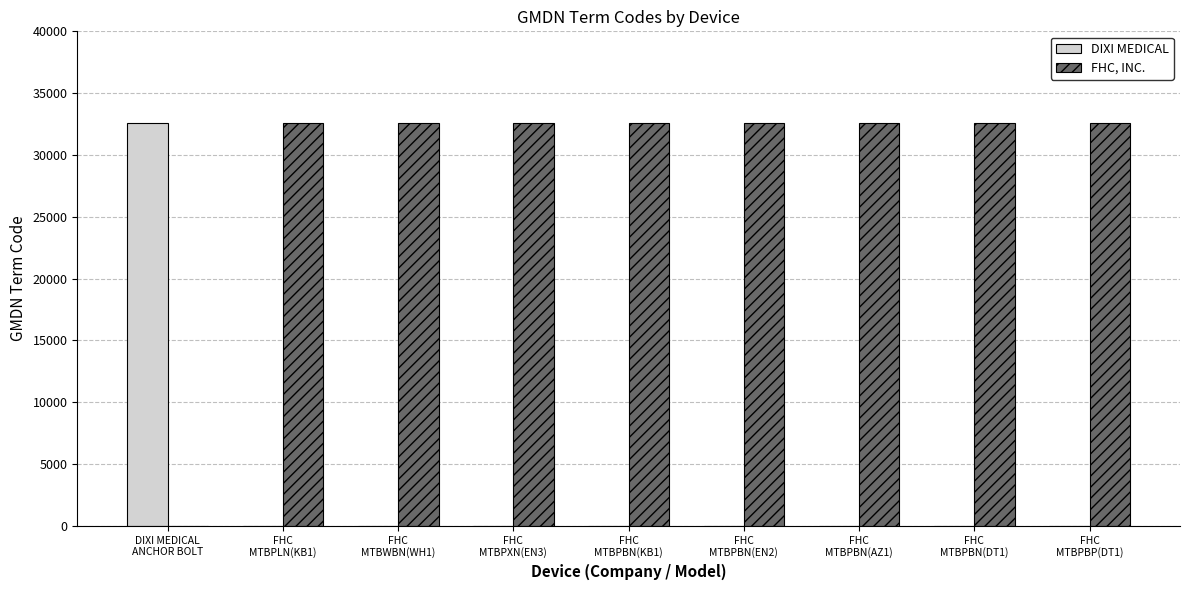

Are the bars grouped side by side (vs. stacked)?

Yes